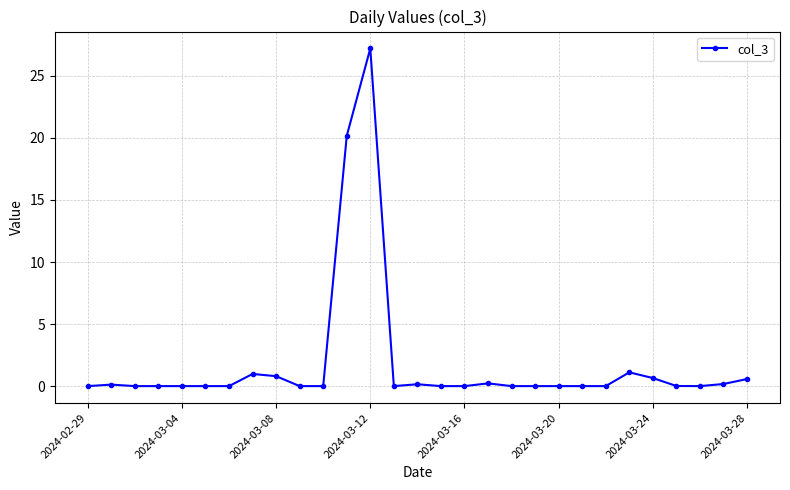

What is the average value?

1.8